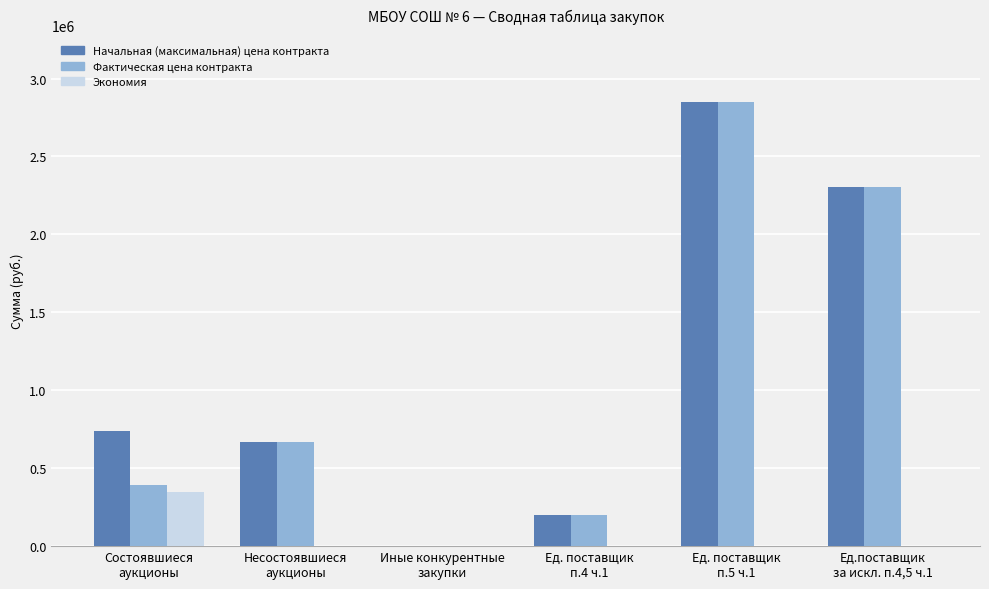

What is the maximum value for Фактическая цена контракта?

2850857.7